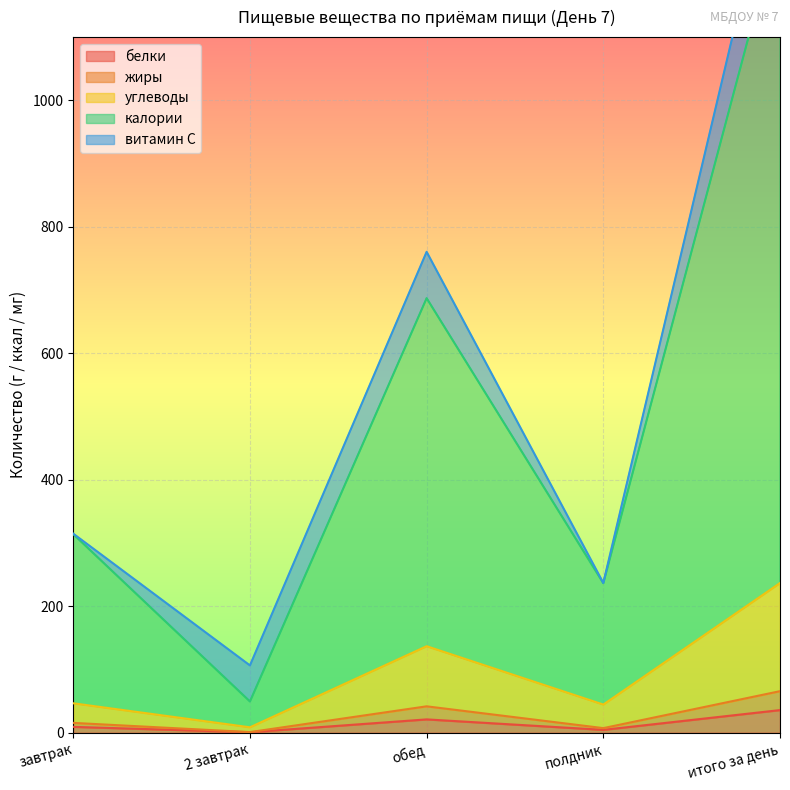

How many values in the калории series exceed 314?

2